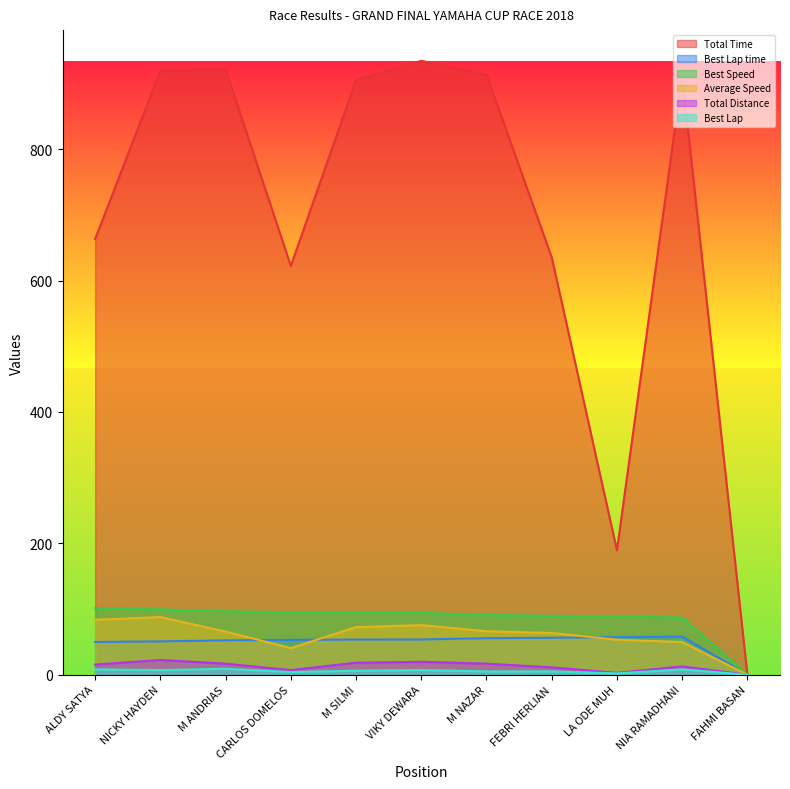

At NIA RAMADHANI, list the series in order from largest to smallest.

Total Time, Best Speed, Best Lap time, Average Speed, Total Distance, Best Lap